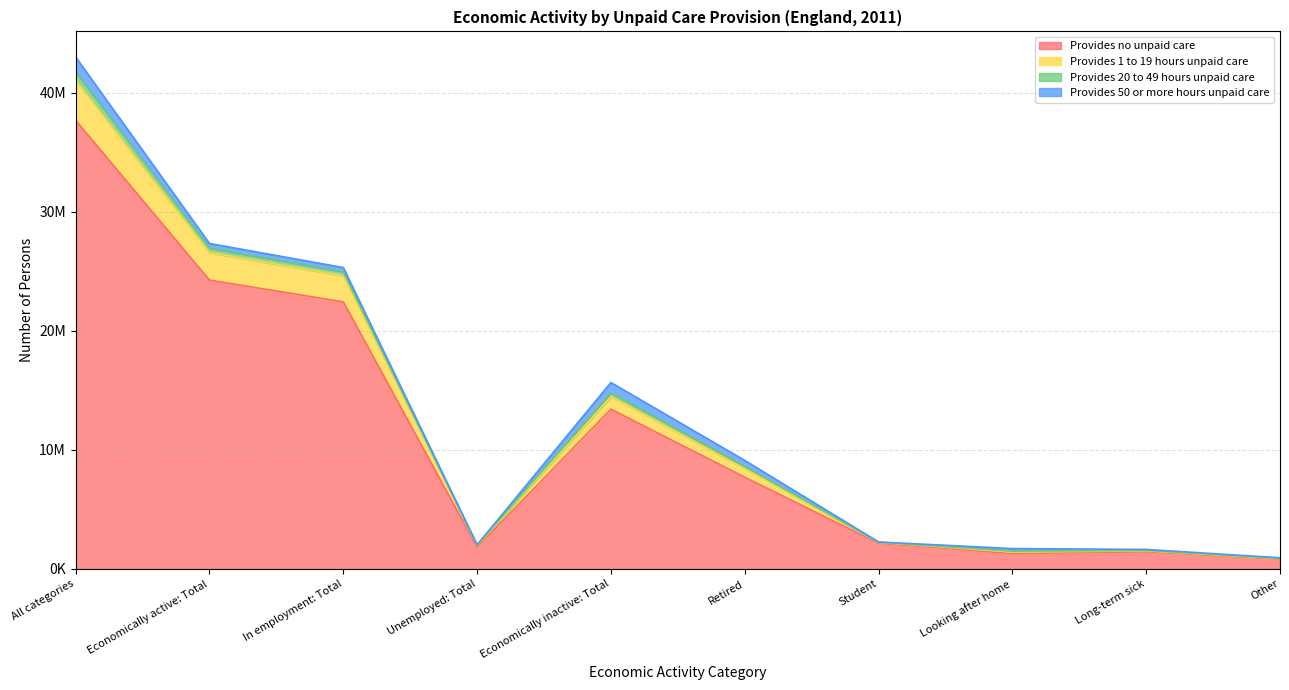

Rank the categories by Provides no unpaid care value from highest to lowest.

All categories, Economically active: Total, In employment: Total, Economically inactive: Total, Retired, Student, Unemployed: Total, Long-term sick, Looking after home, Other